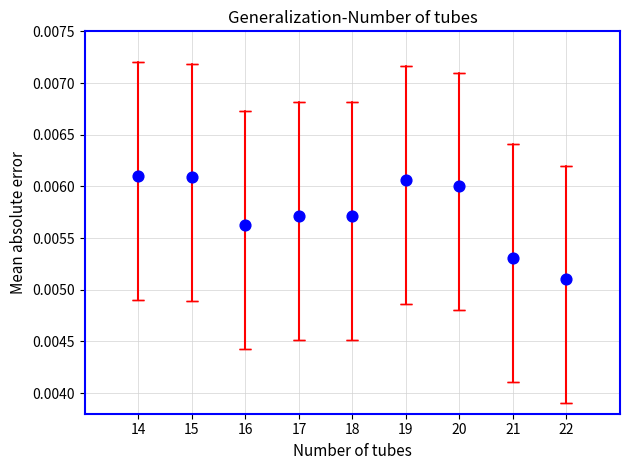

What is the range of X values (max minus min)?

8.0